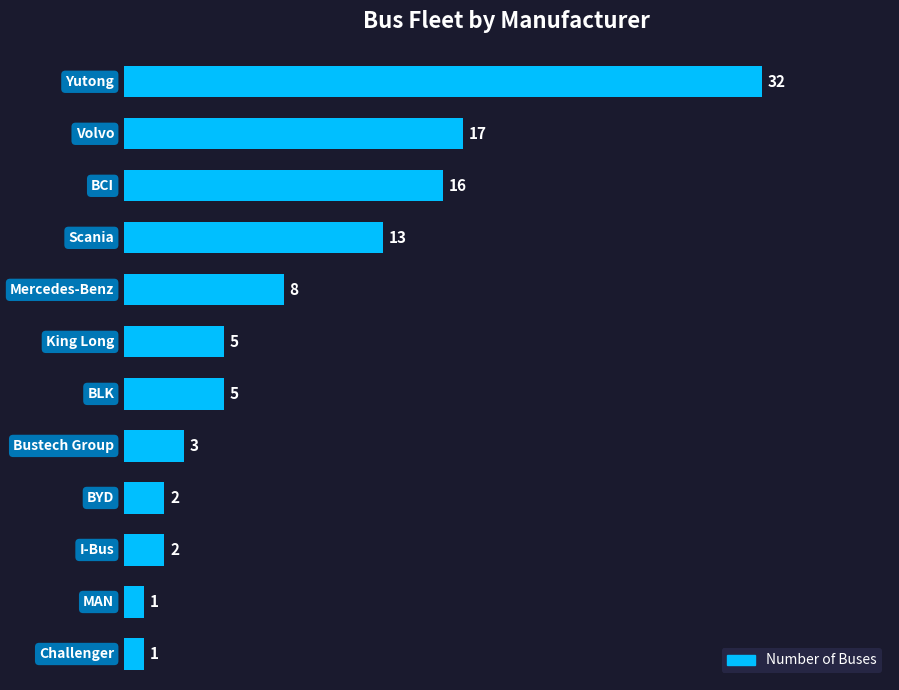

Reading top to bottom, what are all the values shown in this chart?

32	17	16	13	8	5	5	3	2	2	1	1